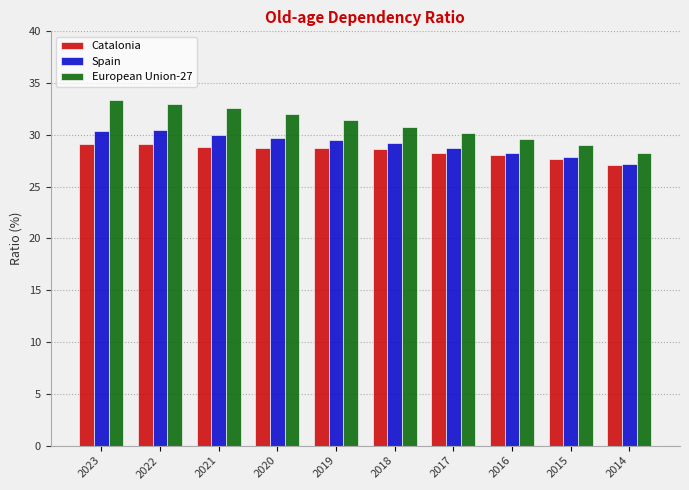

What is the approximate value of Spain at 2014?

27.2